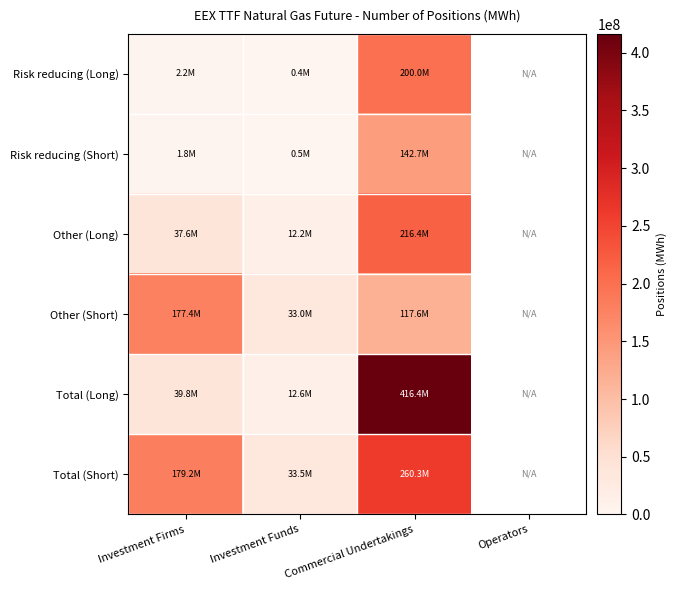

What is the difference between the maximum and minimum values in the Other (Short) series?

144405746.0